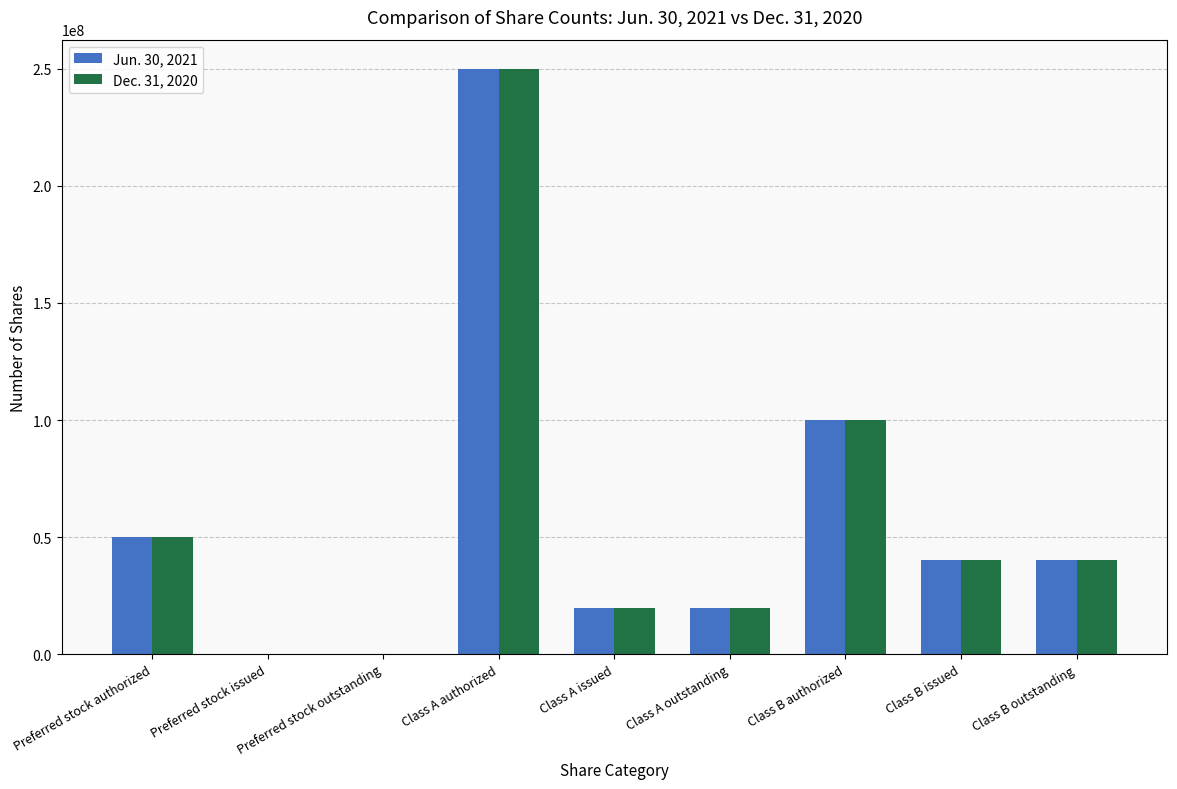

Is it true that Jun. 30, 2021 equals 19666981 at Class A outstanding?

True